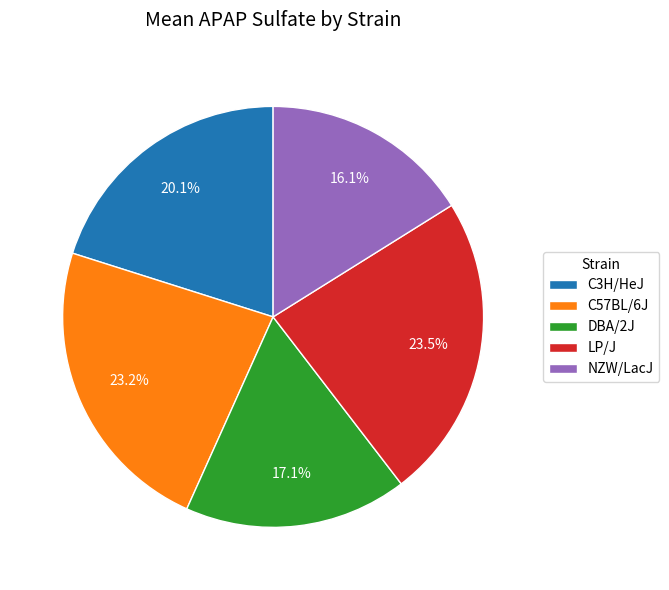

What is the smallest slice in the pie chart?

NZW/LacJ